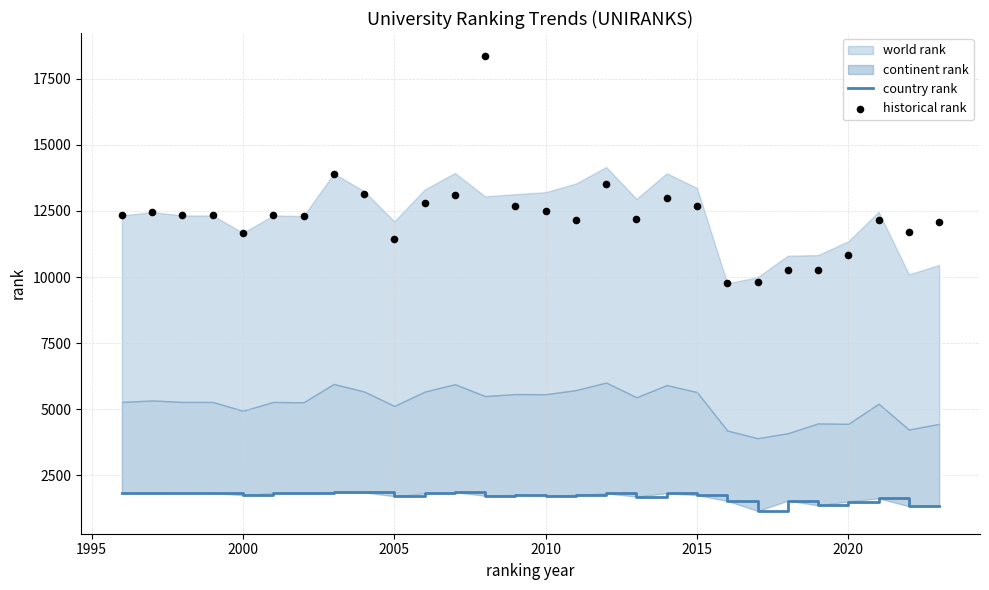

Is the value of historical rank at 12 greater than the value of country rank at 16?

Yes